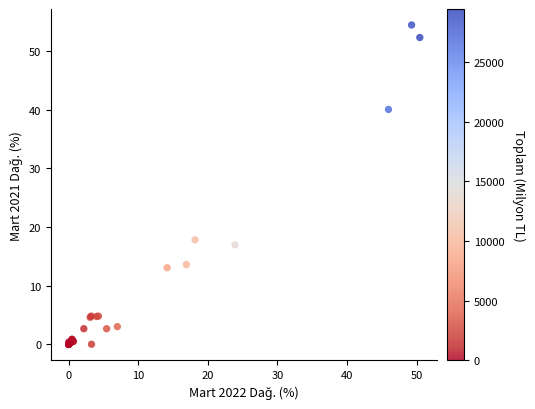

What Y value in the scatter plot is closest to 27?

17.8